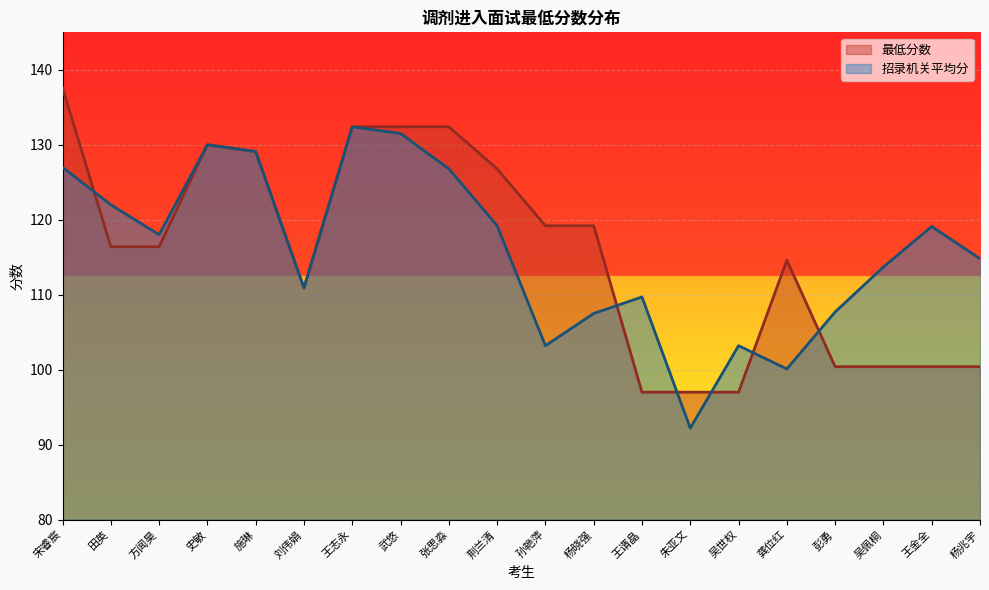

Where is the first local maximum for 招录机关平均分?

史敏